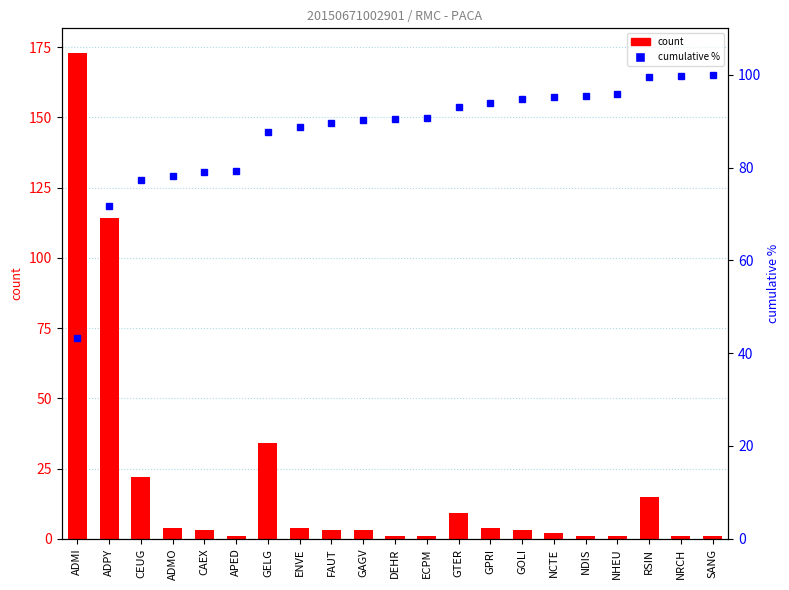

Rank the series by their average value, from highest to lowest.

cumulative %, count